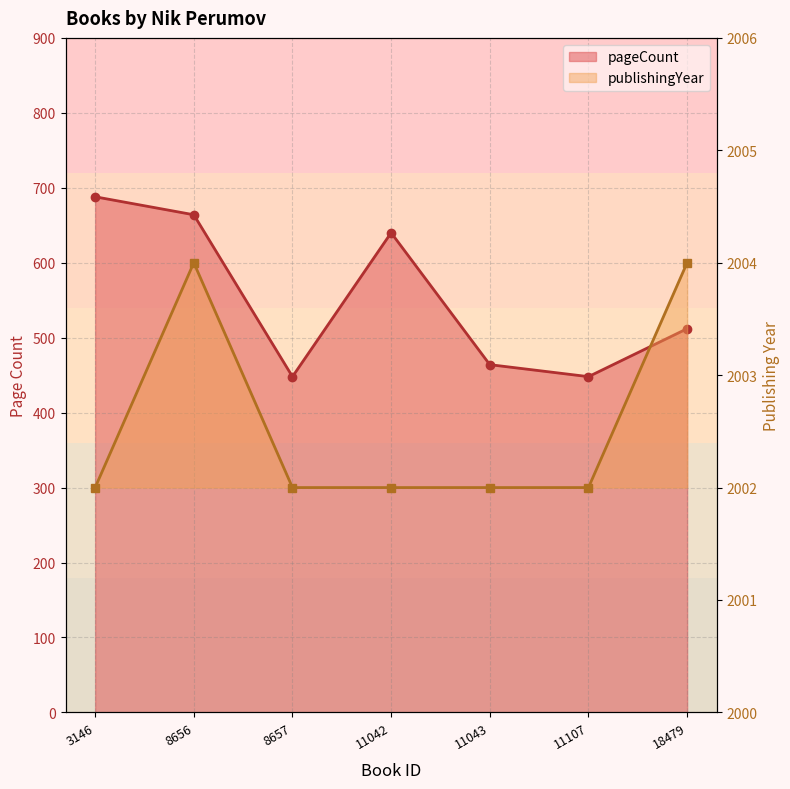

What is the total value across all series at 11107?

2450